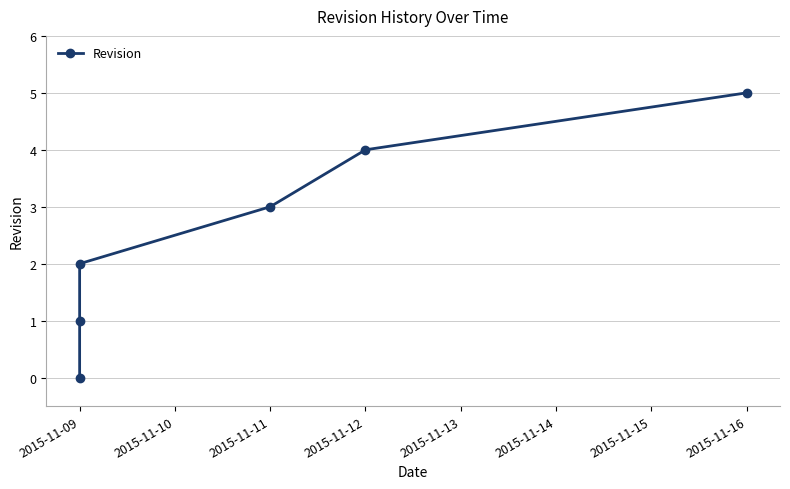

What is the value of the 4th point from the left?

3